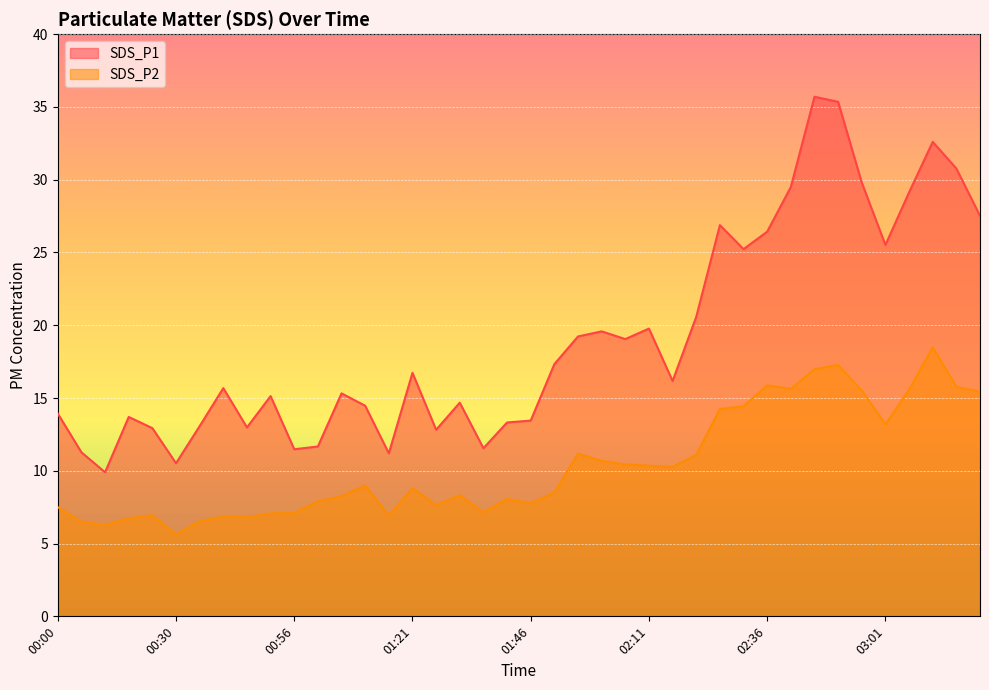

At which label does SDS_P2 reach its minimum?

00:30